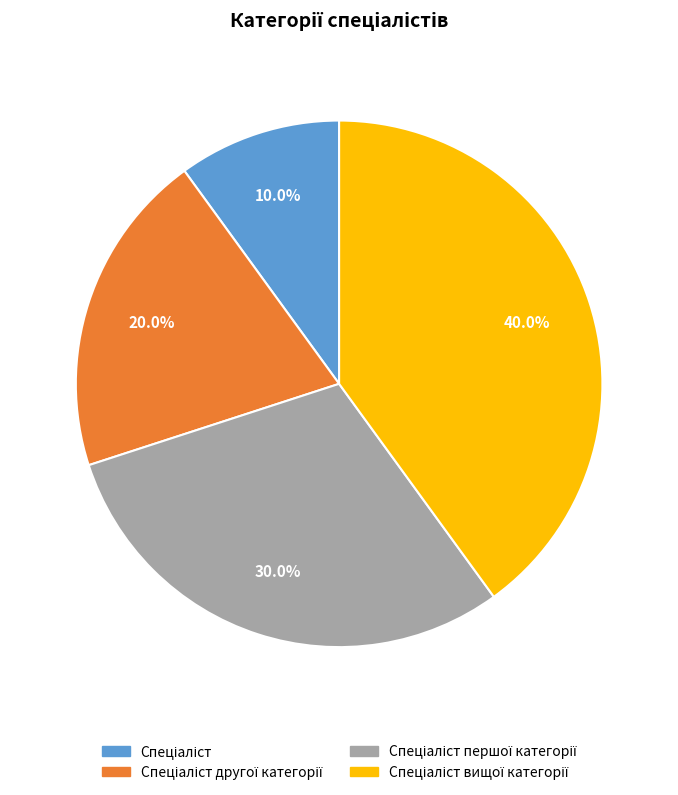

Is there a majority slice in this chart?

No